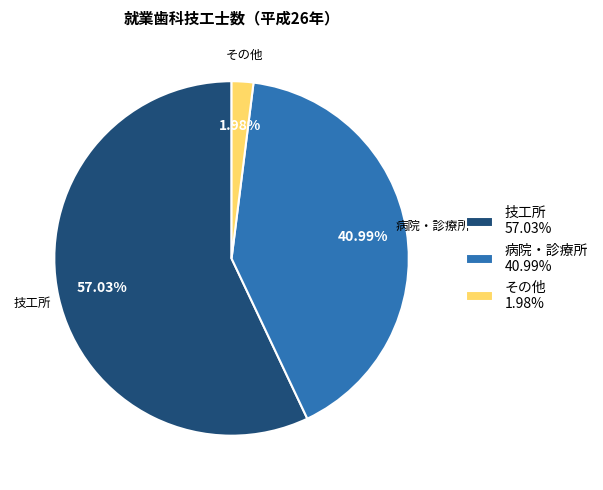

Is there a majority slice in this chart?

Yes